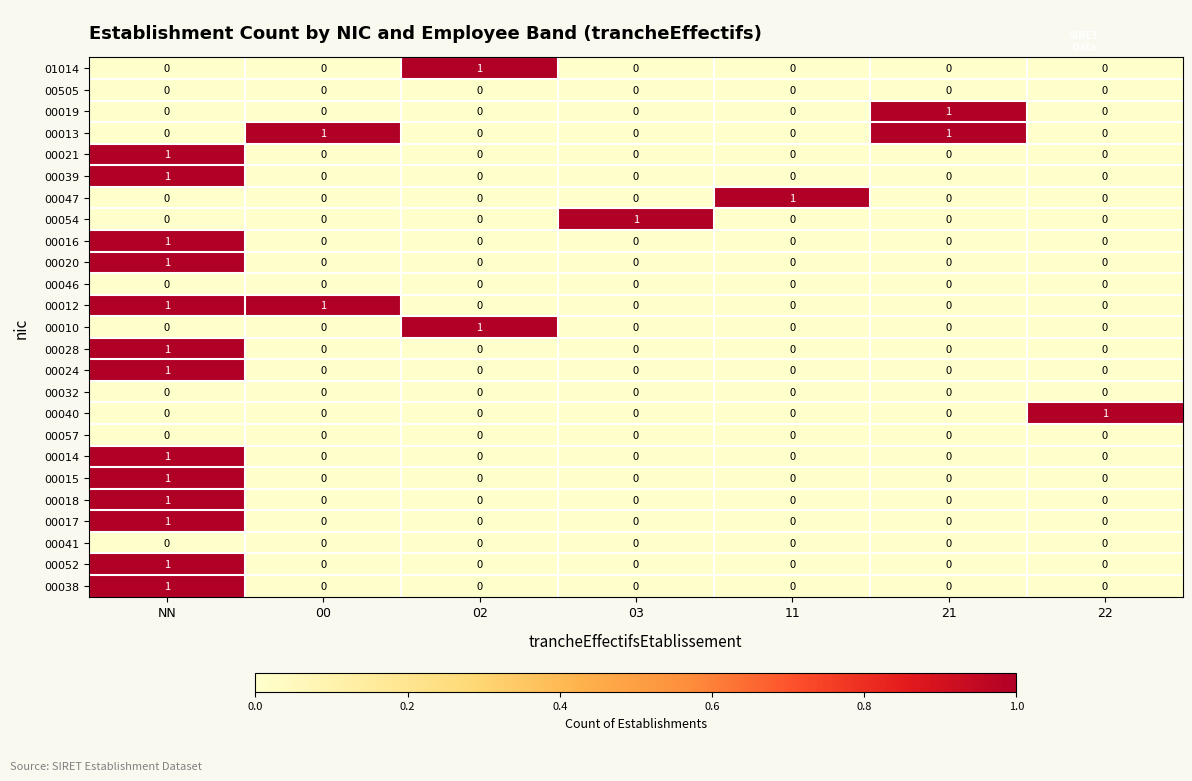

At which category is the sum across all series the highest?

NN